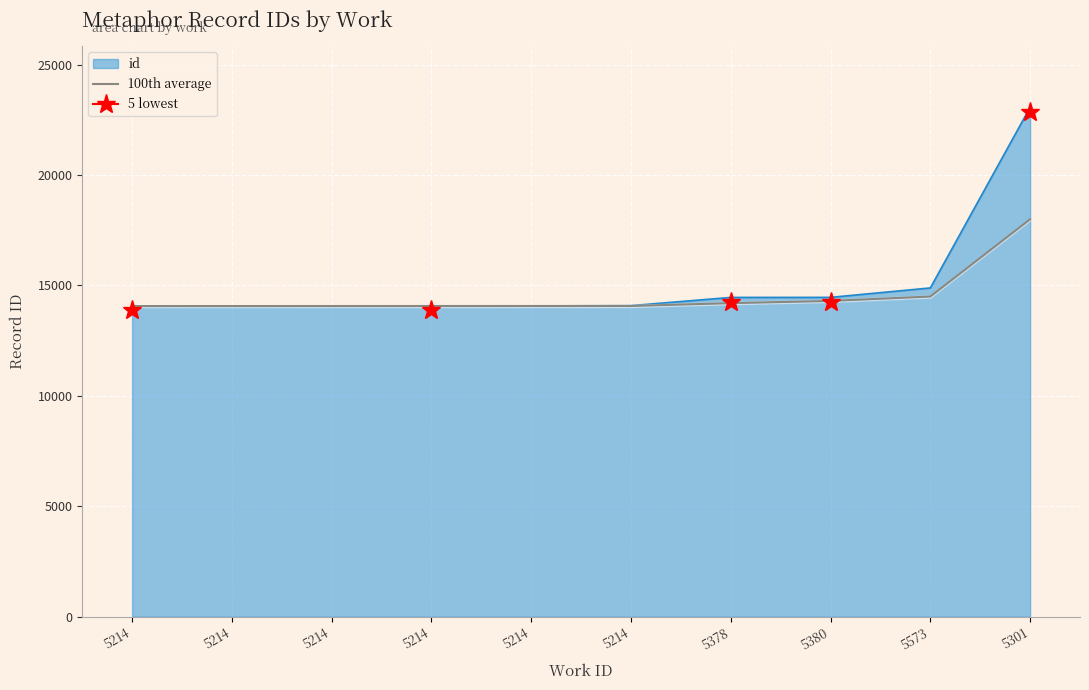

What is the value of the 9th point from the left?

14500